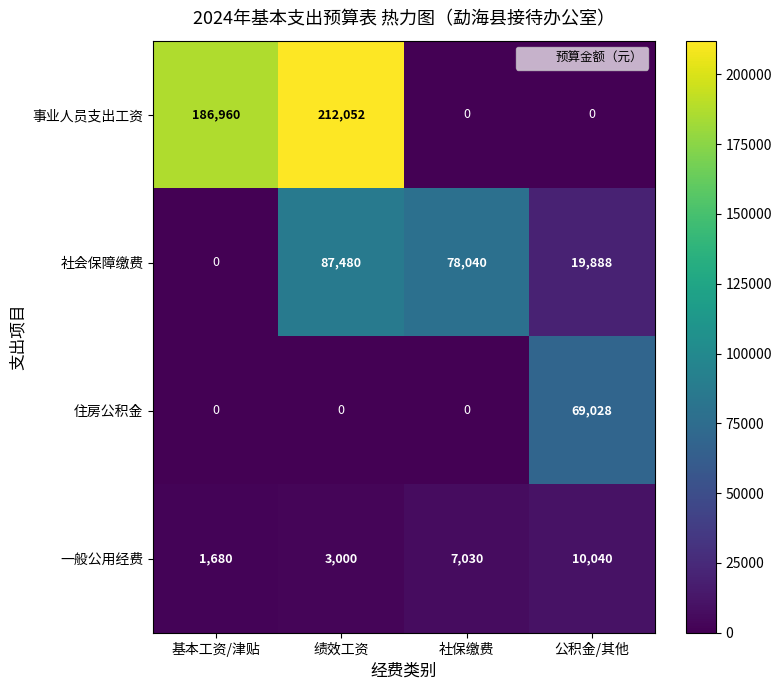

What is the maximum value shown in the chart?

212052